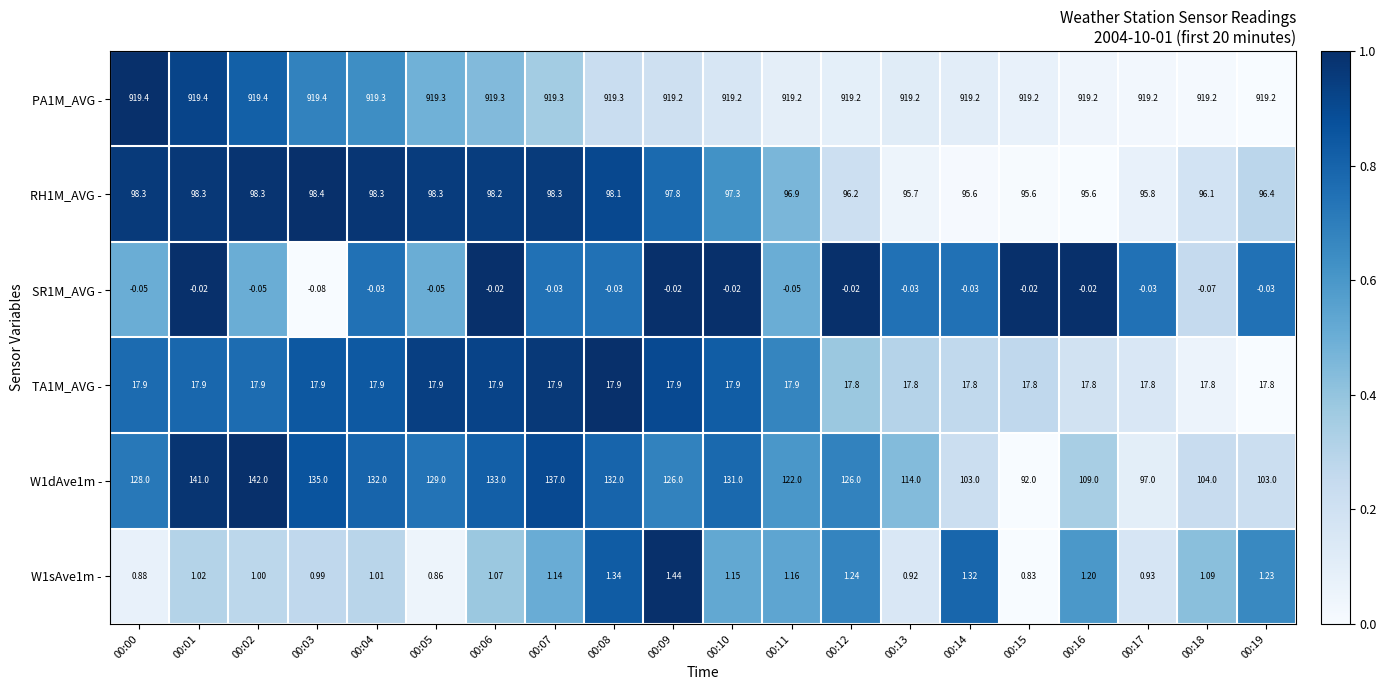

Is the value of PA1M_AVG - at 00:07 greater than the value of W1sAve1m - at 00:14?

Yes